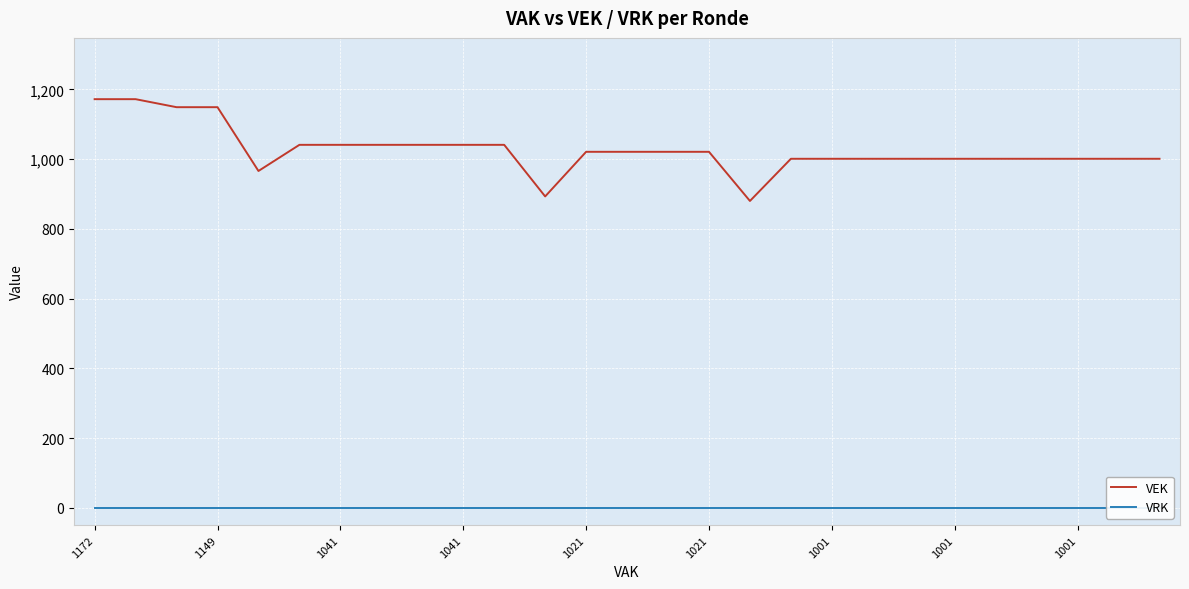

True or false: VRK and VEK intersect in this chart.

False